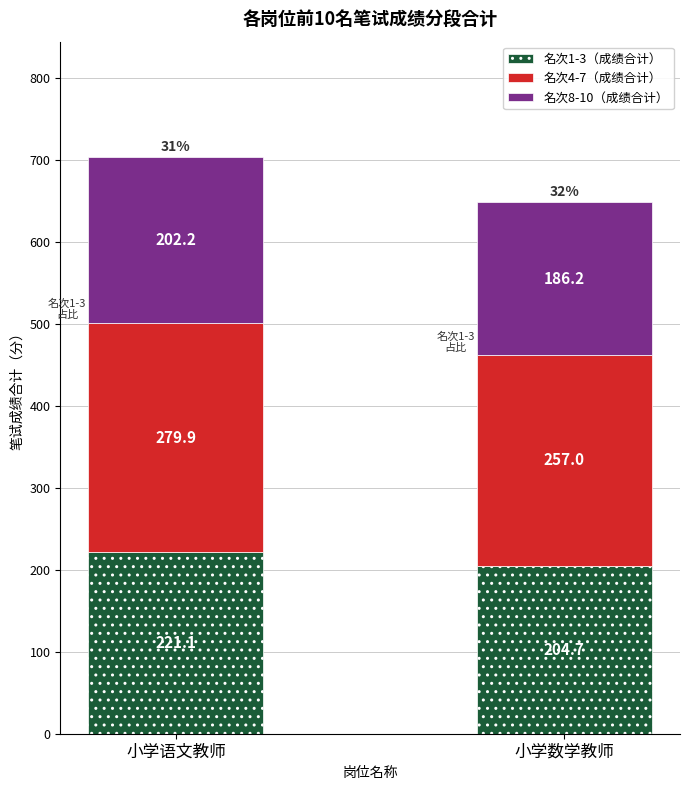

What is the total value across all series at 小学数学教师?

647.9